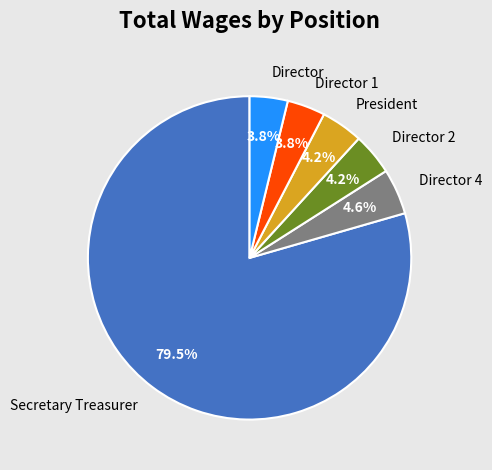

True or false: Director 1 accounts for 4% of the total.

True